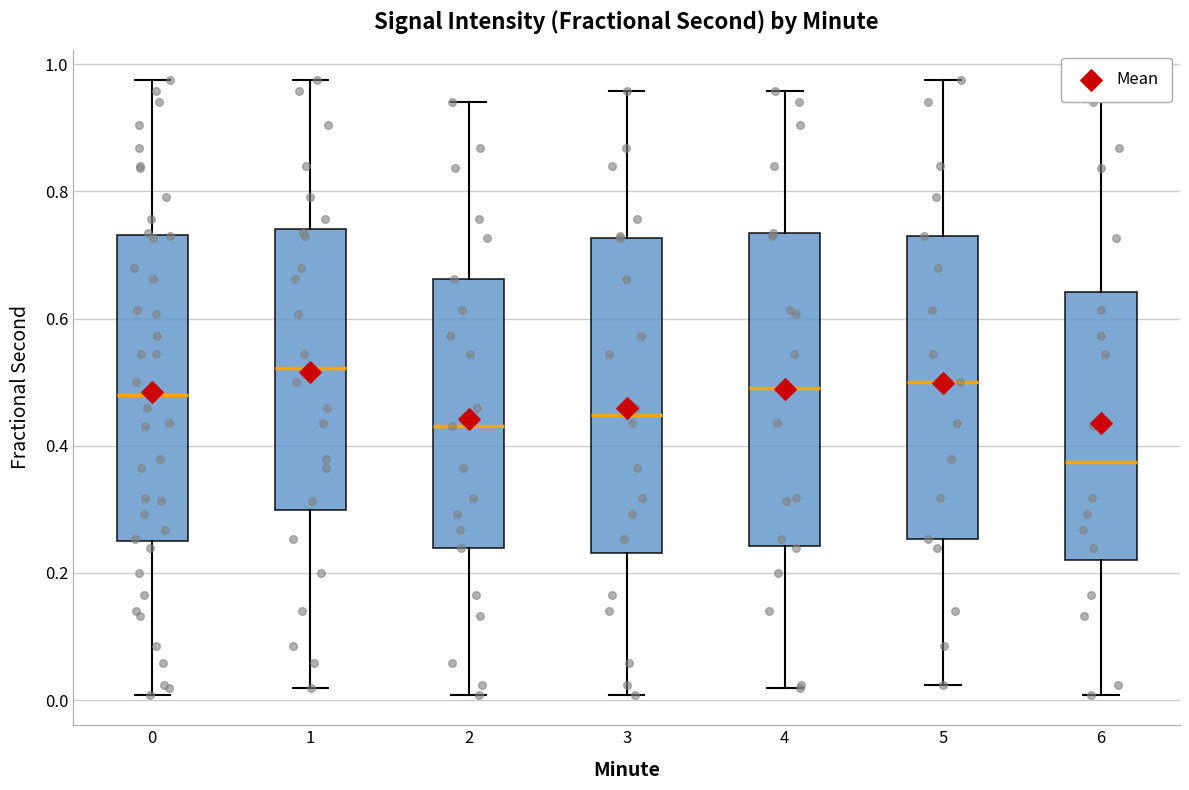

Reading left to right, read every box against the y-axis: the position of its median line, the range the box covers, and the ends of its whiskers. The values are not printed on the chart, so give them approximately, as read against the axis.

0: median 0.48, box 0.24 to 0.74, whiskers 0.00 to 0.98
1: median 0.52, box 0.30 to 0.74, whiskers 0.02 to 0.98
2: median 0.44, box 0.24 to 0.66, whiskers 0.00 to 0.94
3: median 0.44, box 0.24 to 0.72, whiskers 0.00 to 0.96
4: median 0.50, box 0.24 to 0.74, whiskers 0.02 to 0.96
5: median 0.50, box 0.26 to 0.74, whiskers 0.02 to 0.98
6: median 0.38, box 0.22 to 0.64, whiskers 0.00 to 0.94